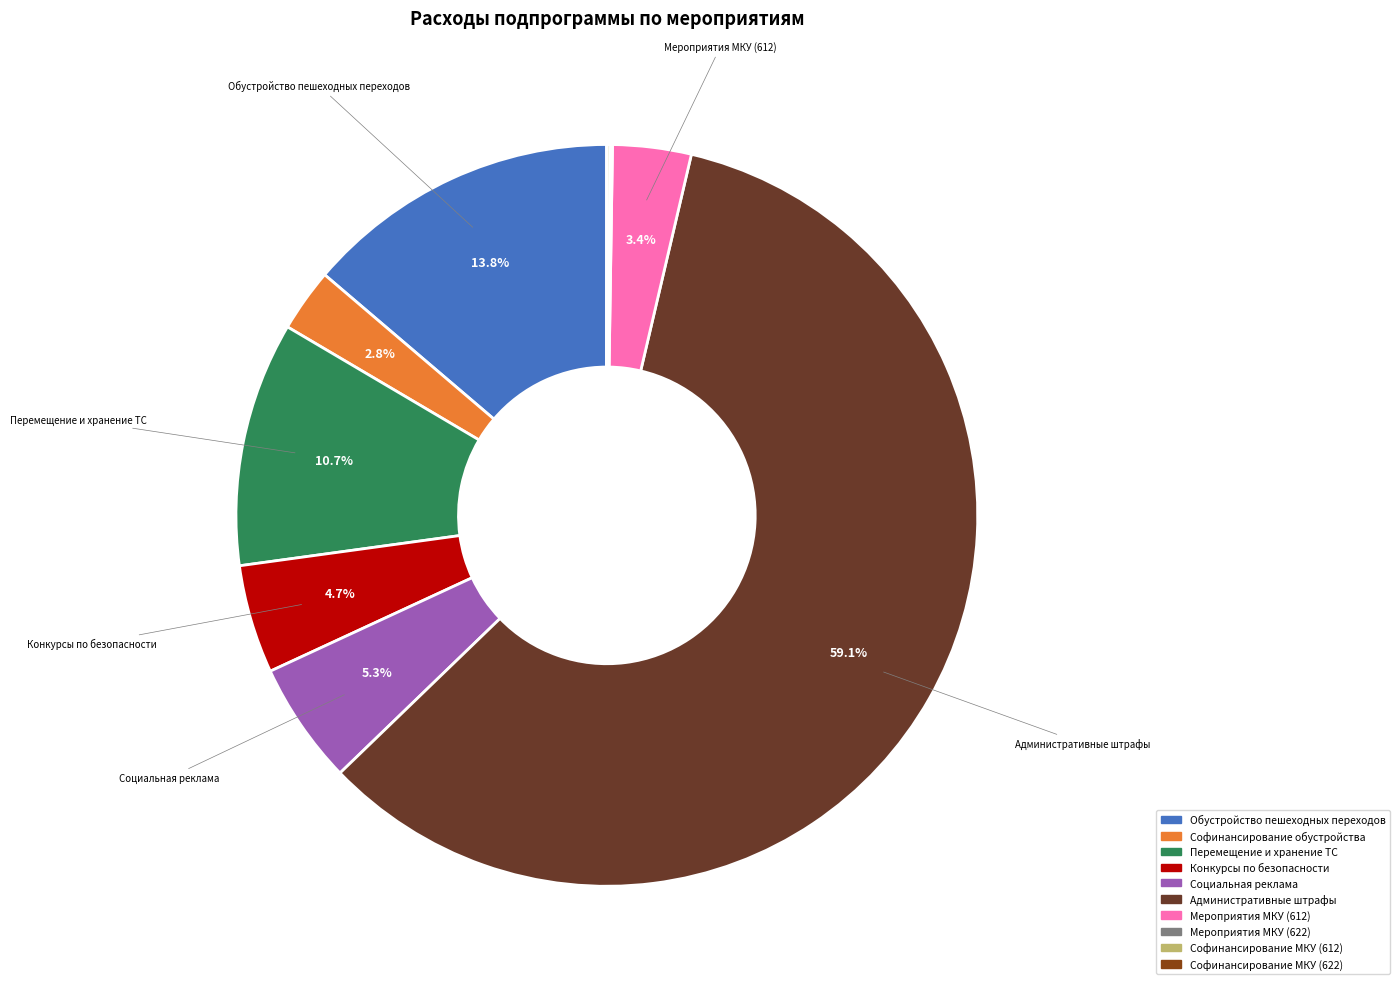

Does any single category account for the majority?

Yes